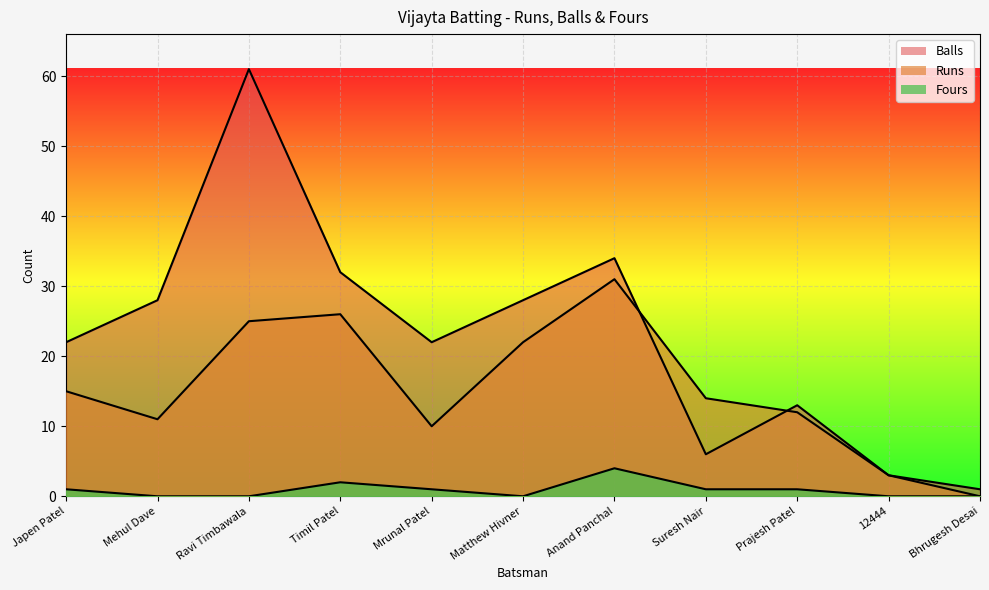

Does the chart display data point markers on the line(s)?

No